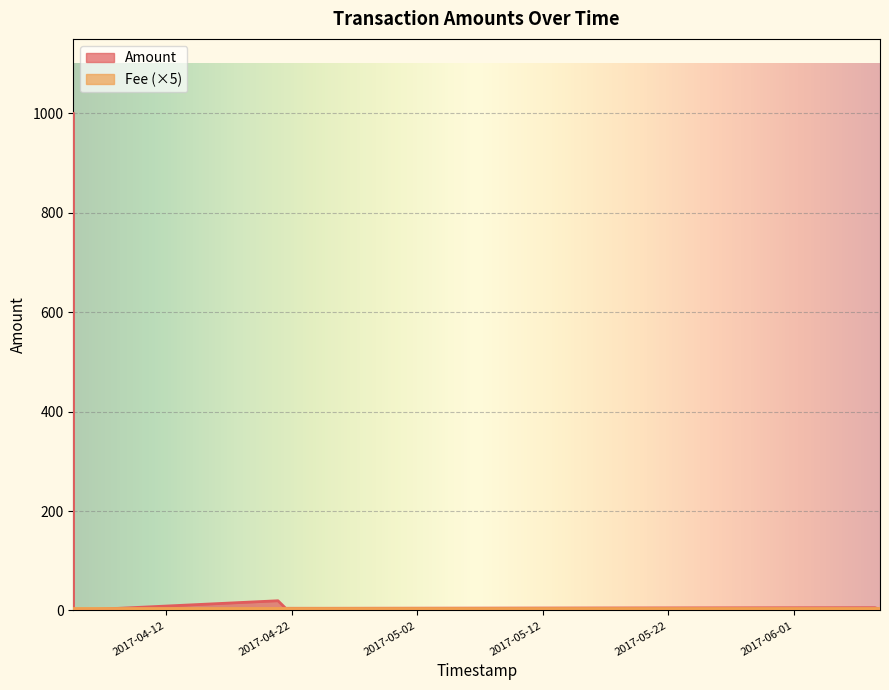

The value at 2017-06-07 21:03:39 is 1.7. True or false?

True